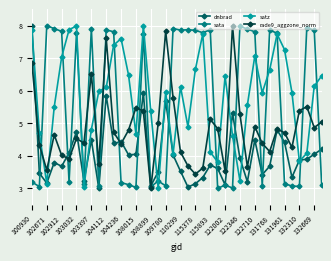

What is the smallest value displayed?

3.0